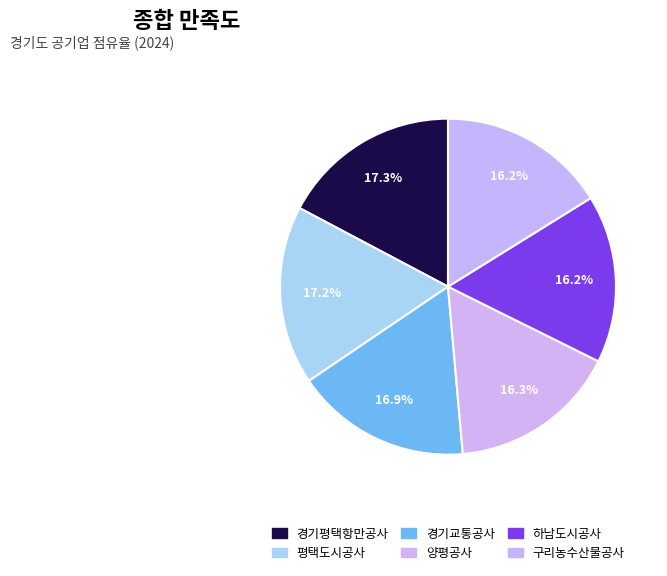

How many slices are in this pie chart?

6